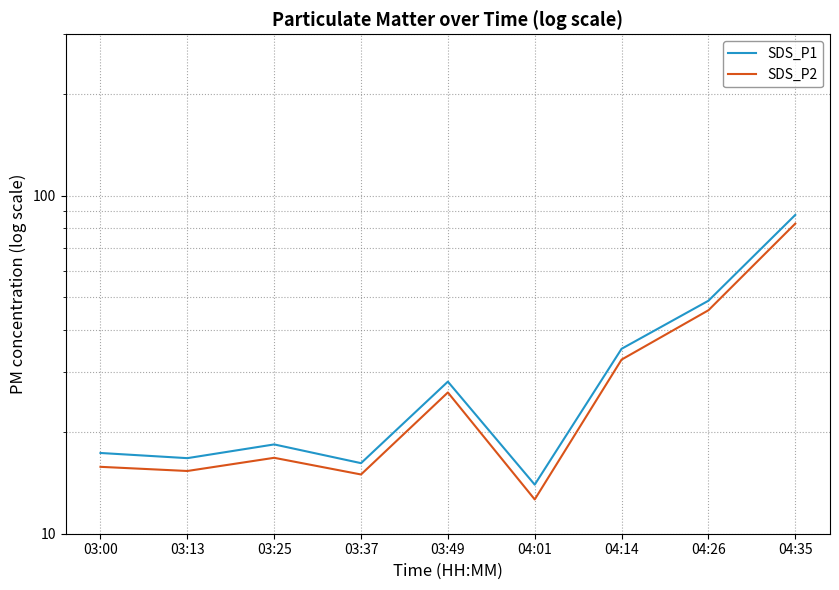

List the series in order of their overall mean, highest first.

SDS_P1, SDS_P2